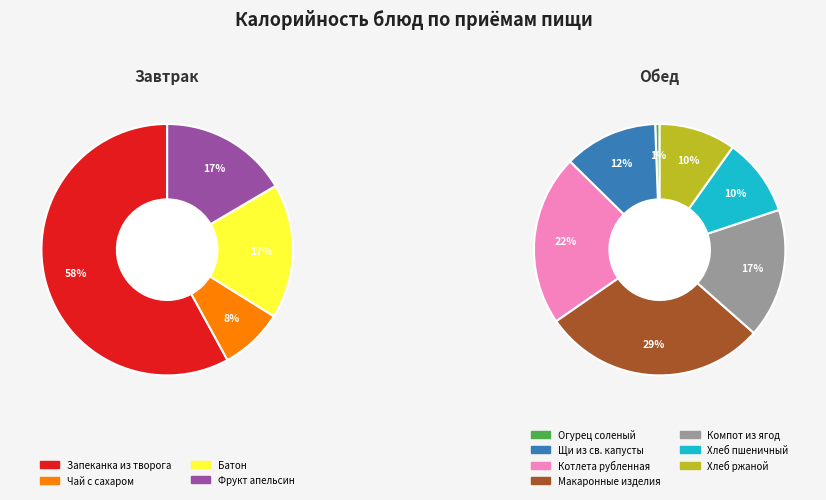

Between Хлеб пшеничный and Щи из св. капусты, which is larger?

Щи из св. капусты